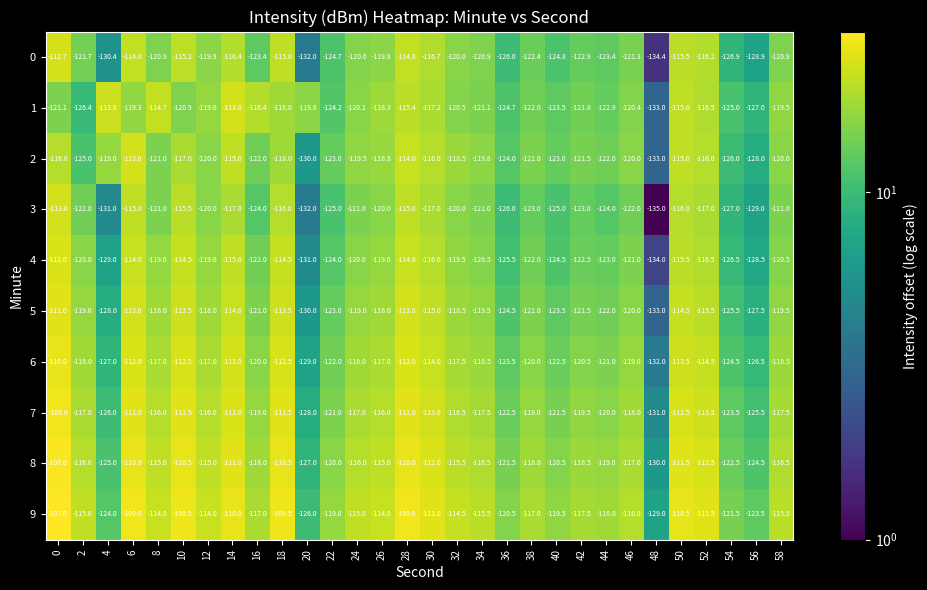

Which series changed the most between 16 and 28?

3